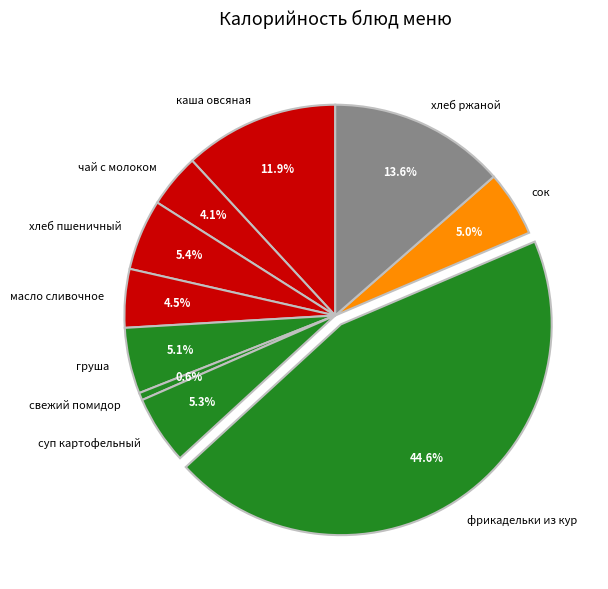

Between груша and чай с молоком, which is larger?

груша